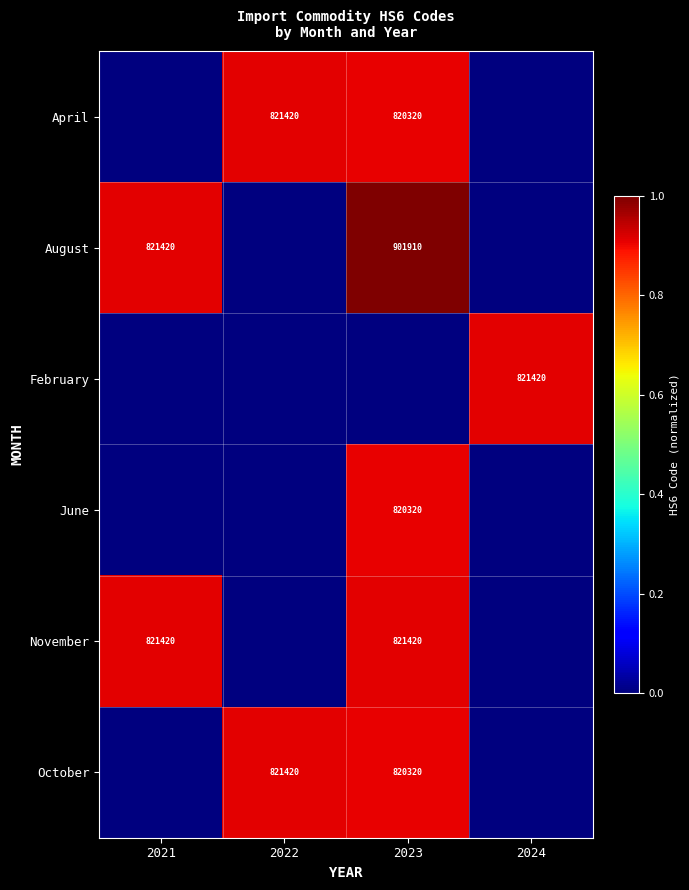

True or false: April has a value of 821420 at 2022.

True